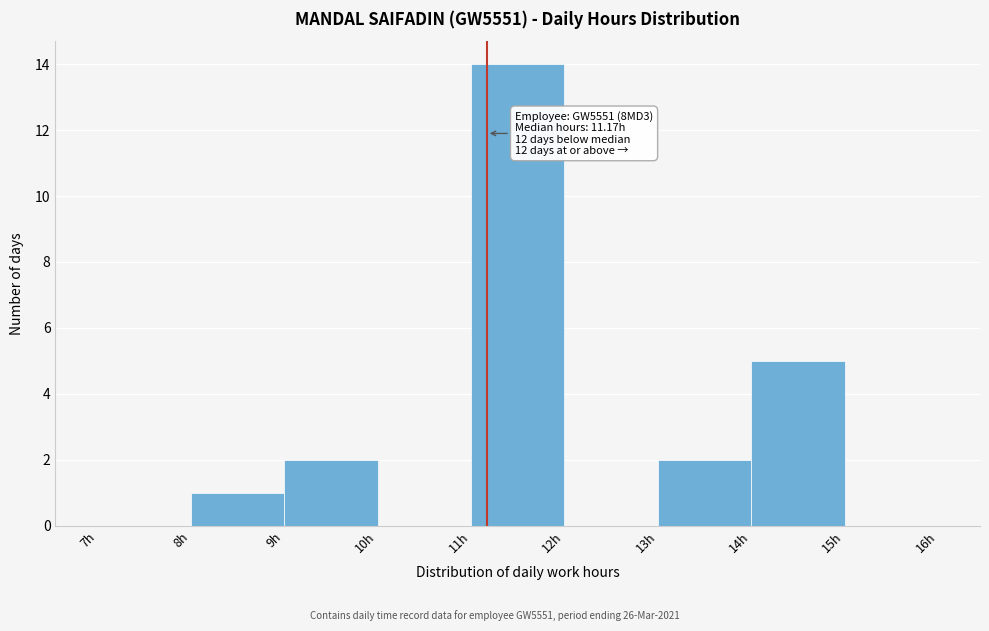

Over which range of the x-axis is the bar tallest?

11 to 12